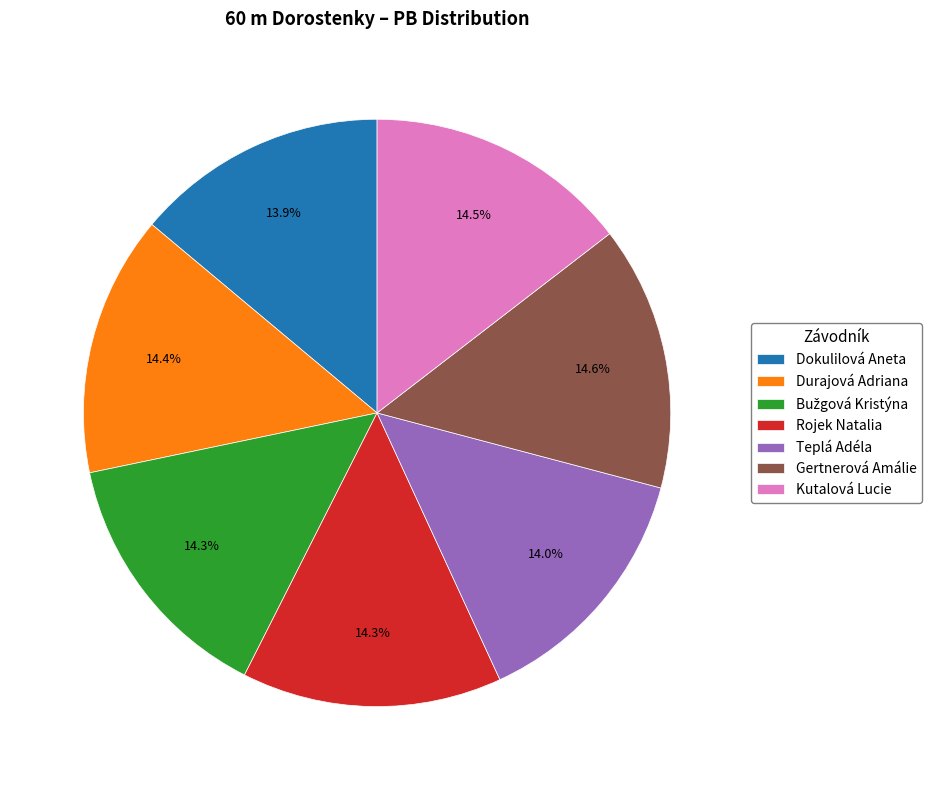

Is it true that Dokulilová Aneta is 14% of the pie?

True